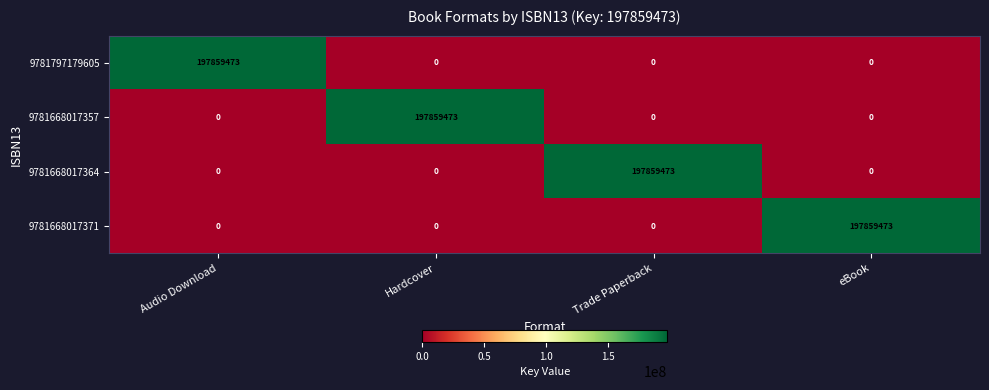

What is the spread (max minus min) of values at eBook?

197859473